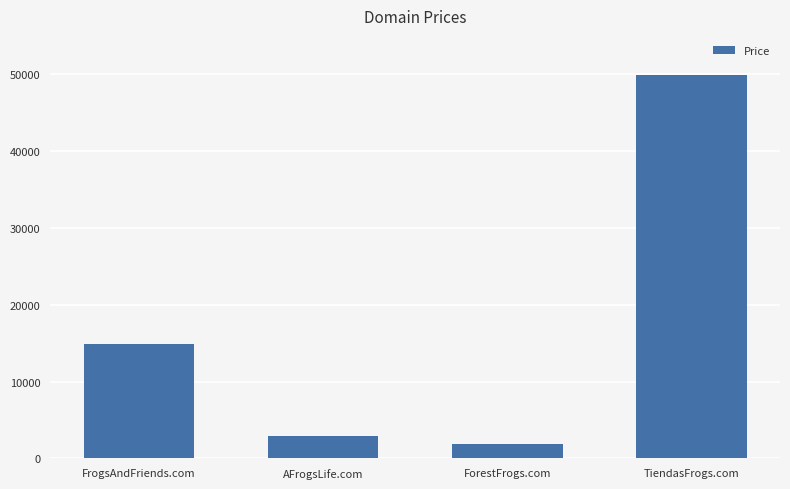

What is the approximate value at ForestFrogs.com, to the nearest 100?

1900